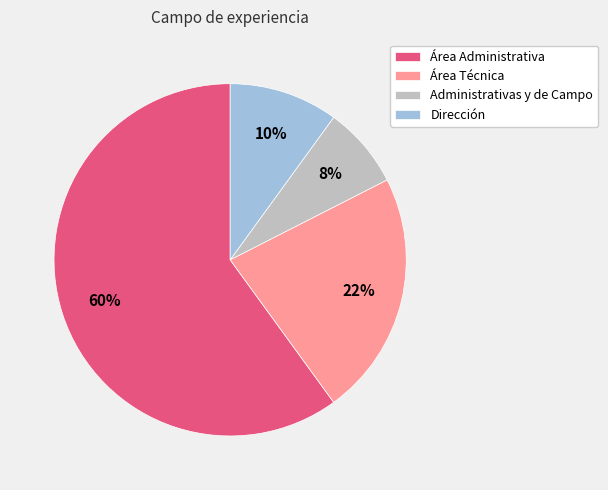

Which category accounts for the majority?

Área Administrativa